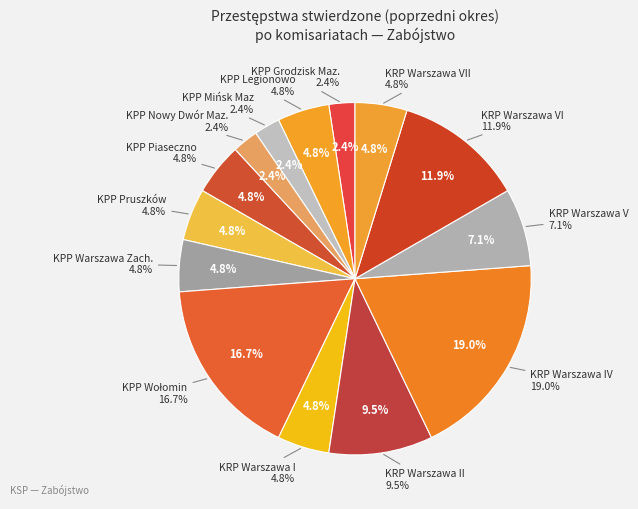

To the nearest percent, what portion does KRP Warszawa VI represent?

12%